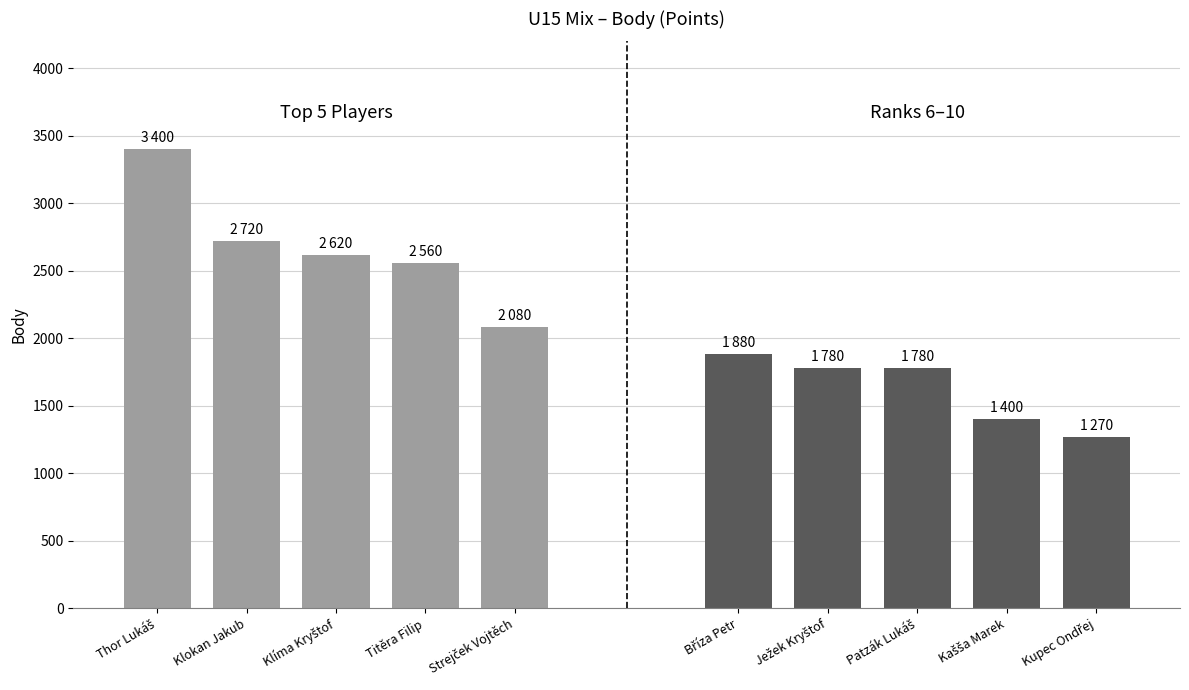

What is the sum of the Top 5 Players values at Titěra Filip and Thor Lukáš?

5960